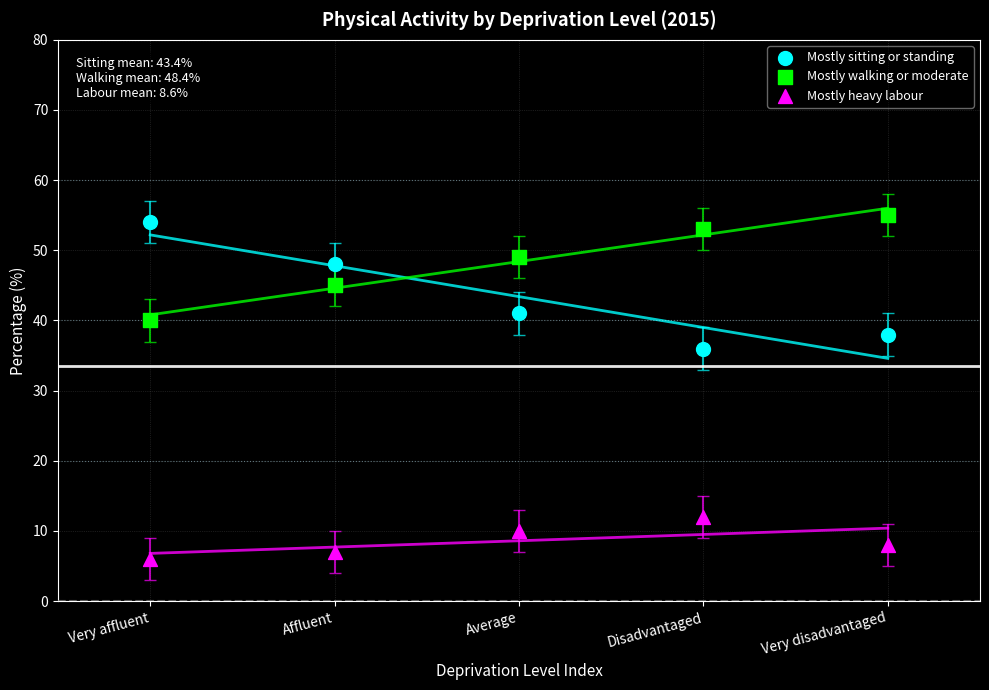

In the Mostly walking or moderate series, what Y value is closest to 47?

45